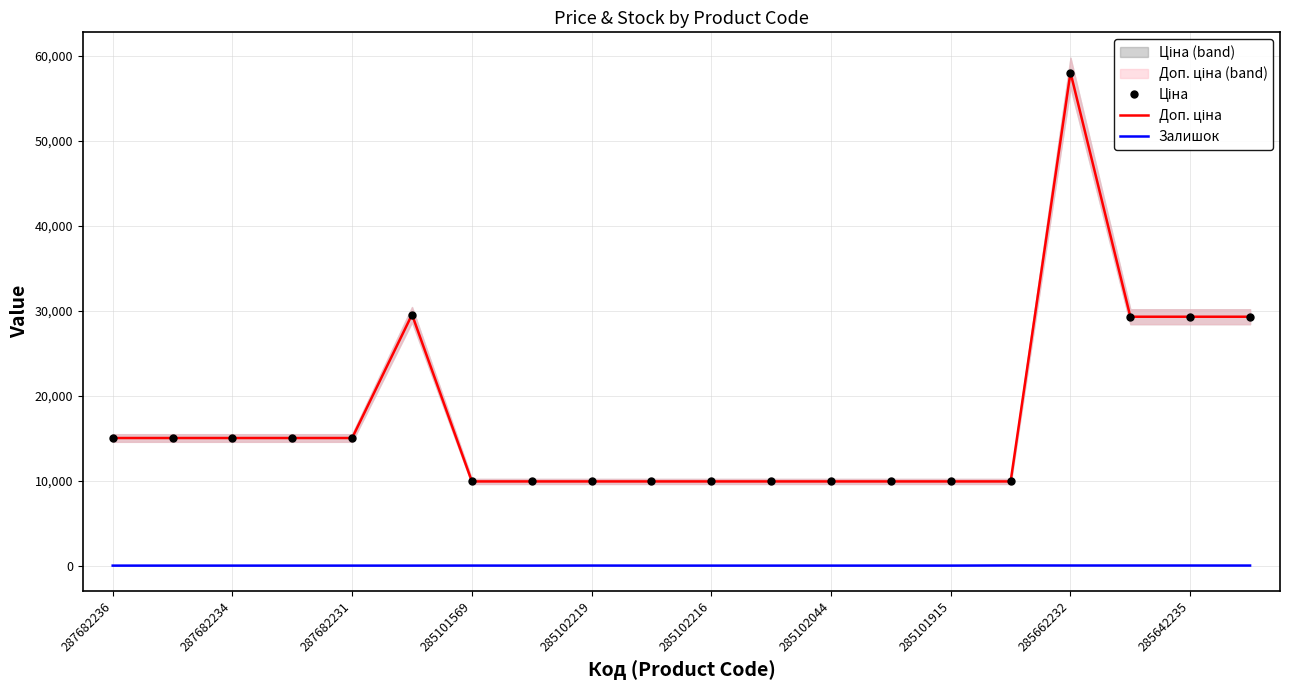

What is the total value across all series at 287682236?

30038.4